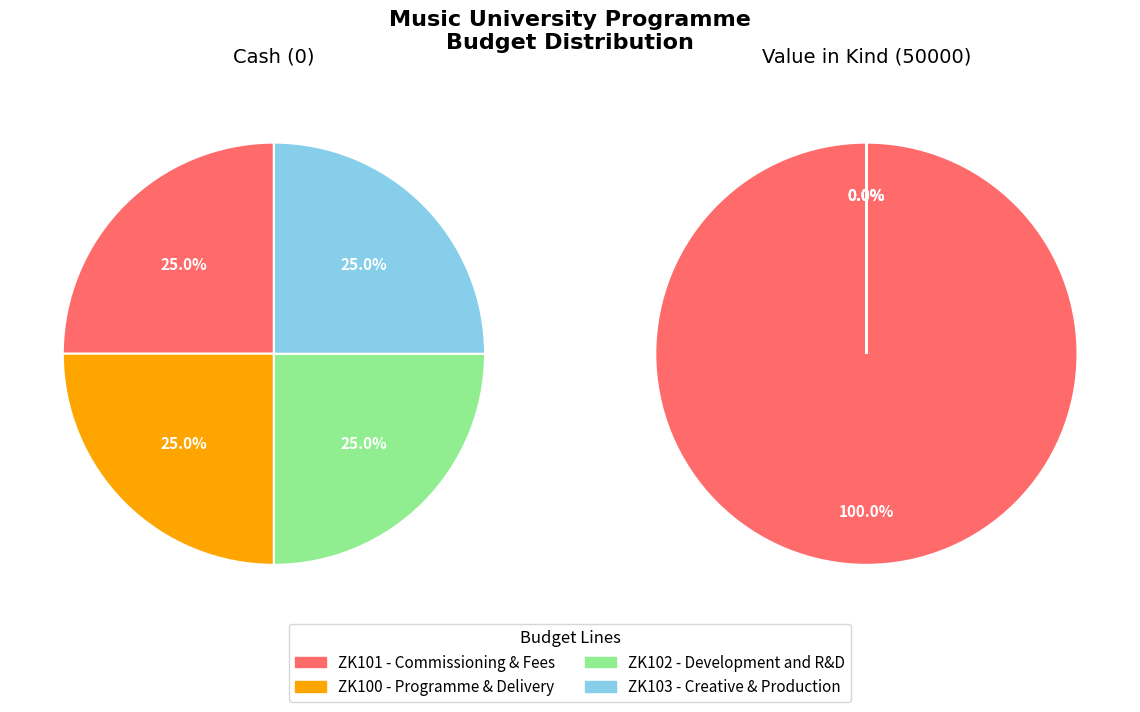

Which series has the widest spread of values?

ZK101 - Commissioning & Fees